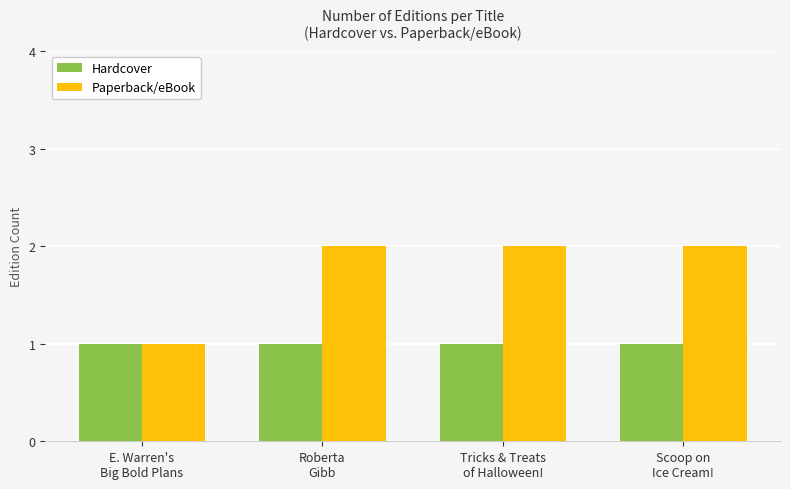

List the series in order of their overall mean, lowest first.

Hardcover, Paperback/eBook